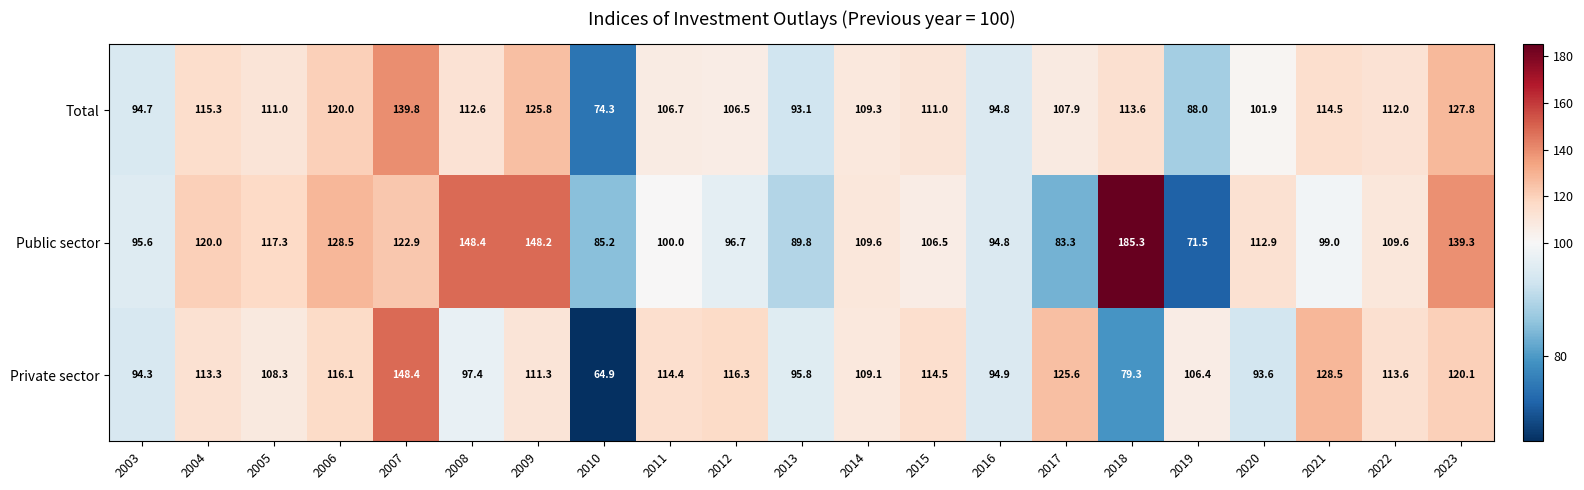

At 2015, list the series in order from largest to smallest.

Private sector, Total, Public sector